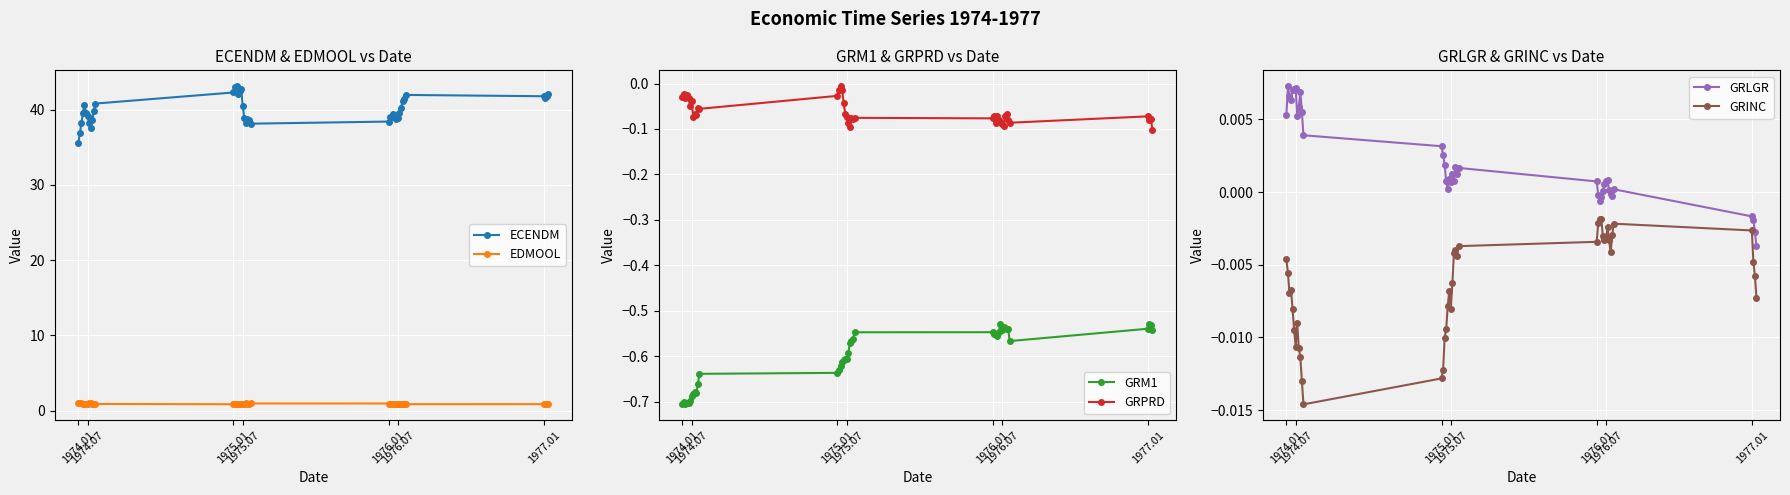

True or false: EDMOOL has more than 0 interior local peaks.

True